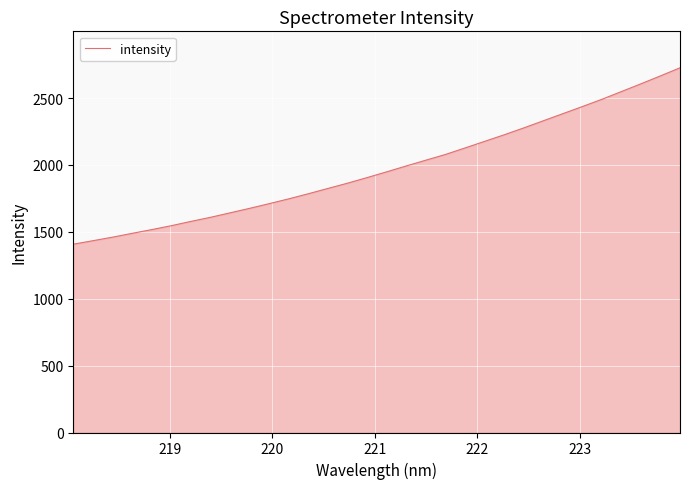

What is the maximum value shown in the chart?

2726.6